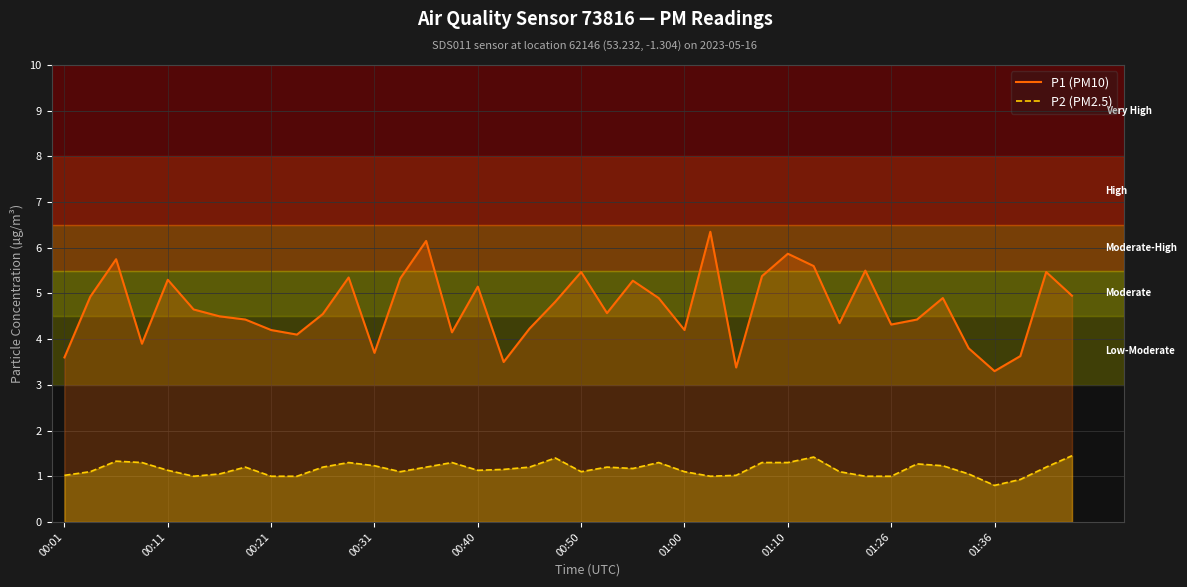

What is the sum of the P2 (PM2.5) values at 39 and 17?

2.6